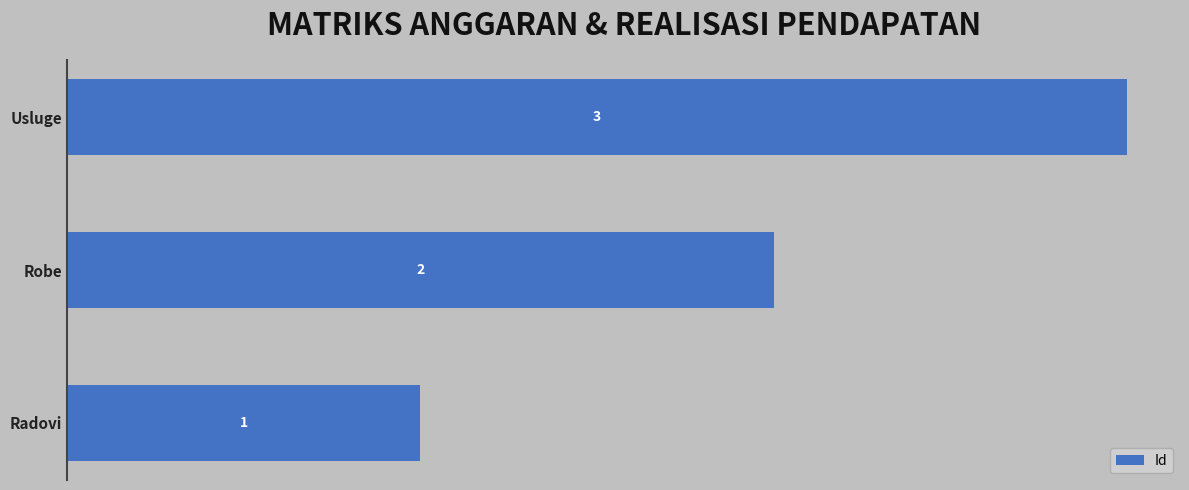

What is the difference between the maximum and minimum values?

2